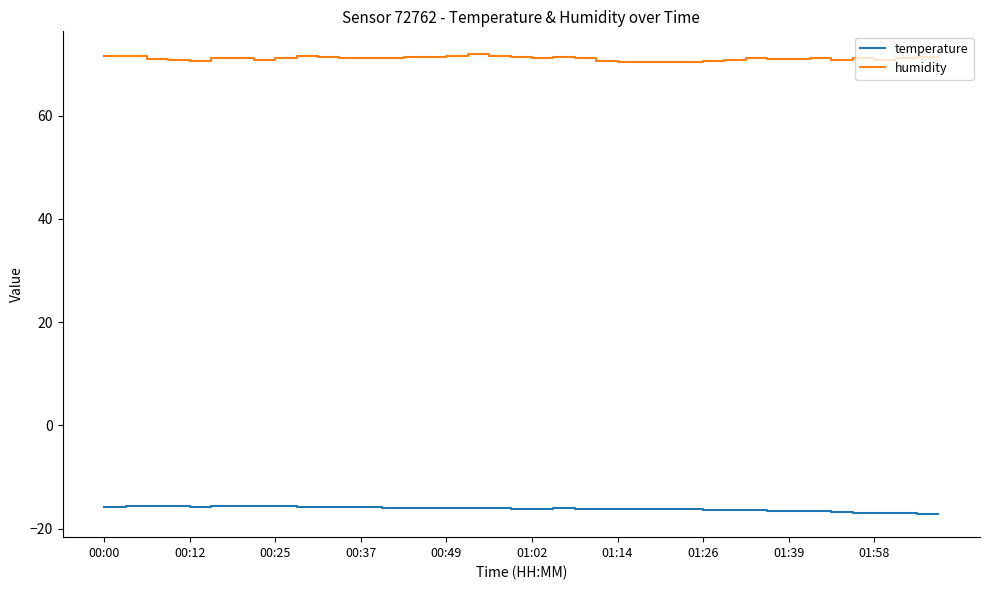

True or false: temperature has more than 2 points higher than both neighbors.

True